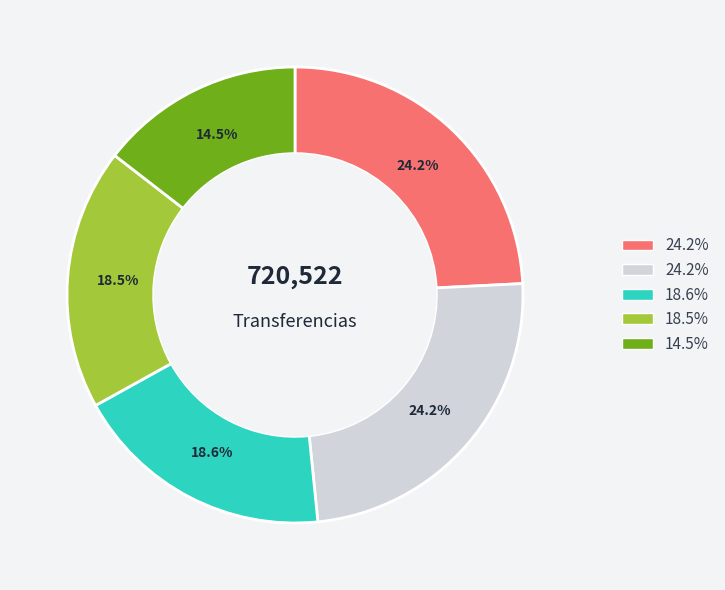

Does any single category account for the majority?

No